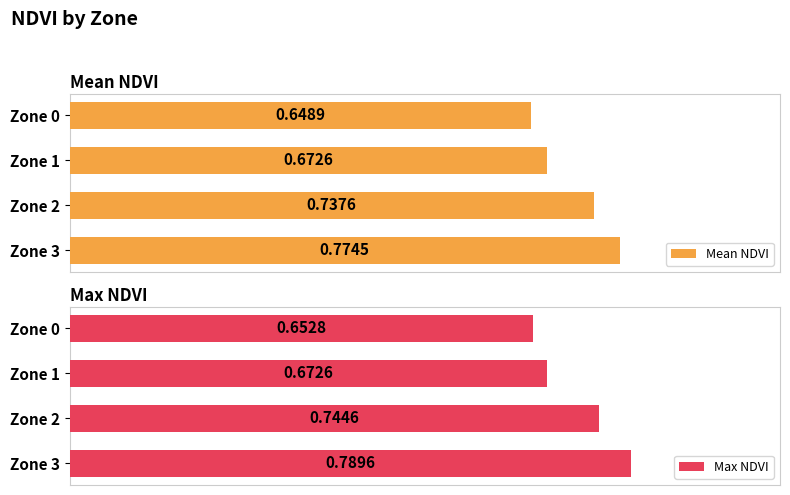

Which series has the largest total across all categories?

Max NDVI